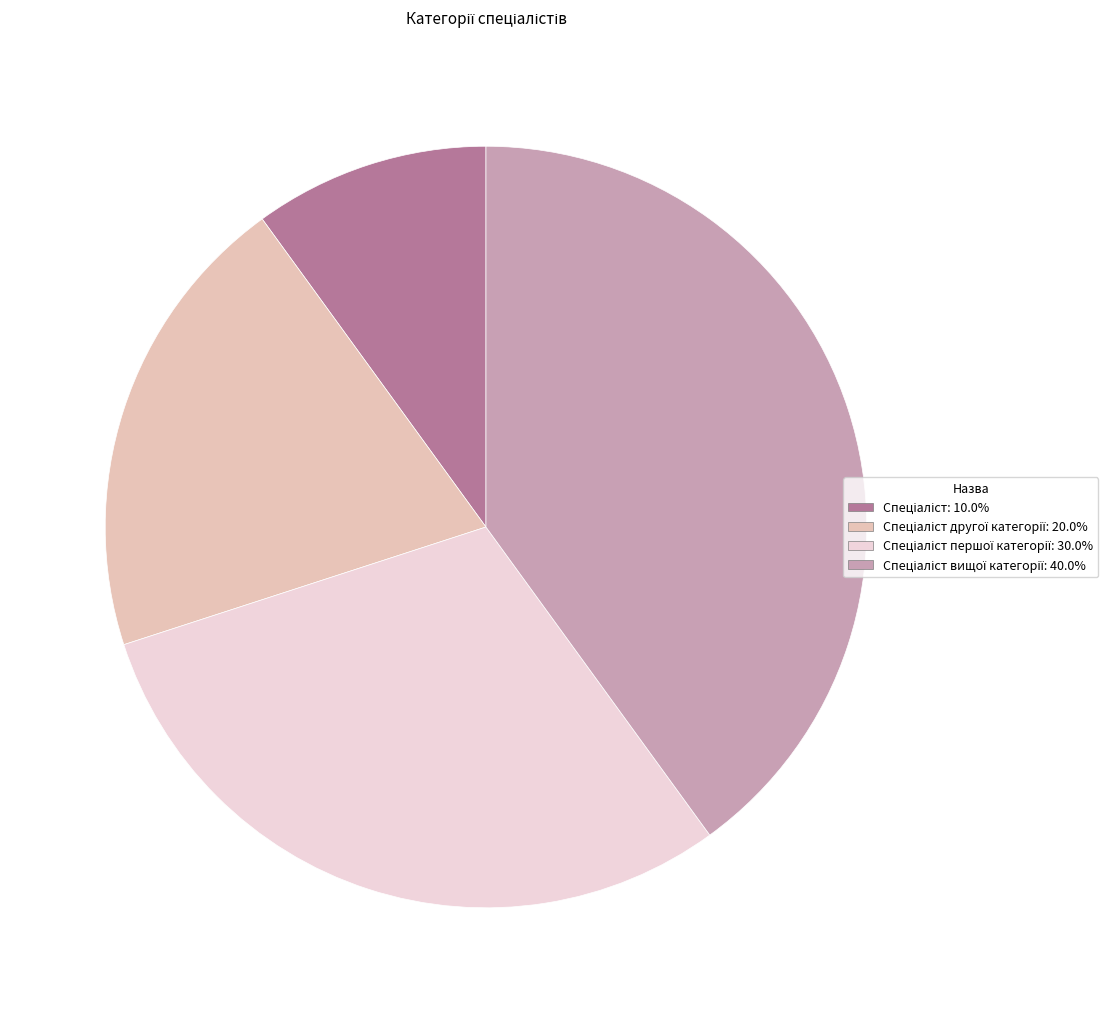

Does any single category account for the majority?

No